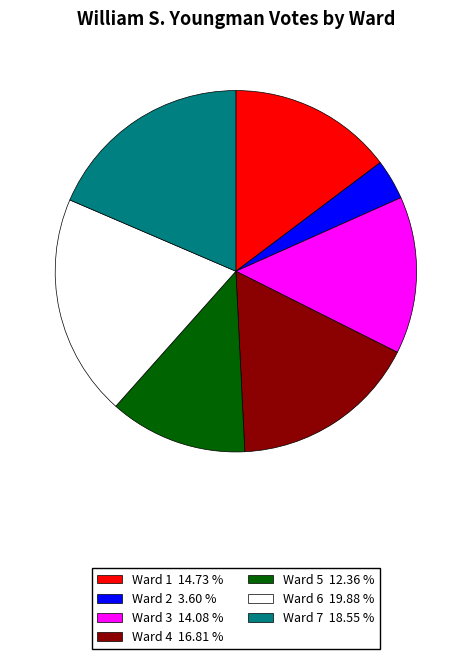

How many segments does this pie chart have?

7